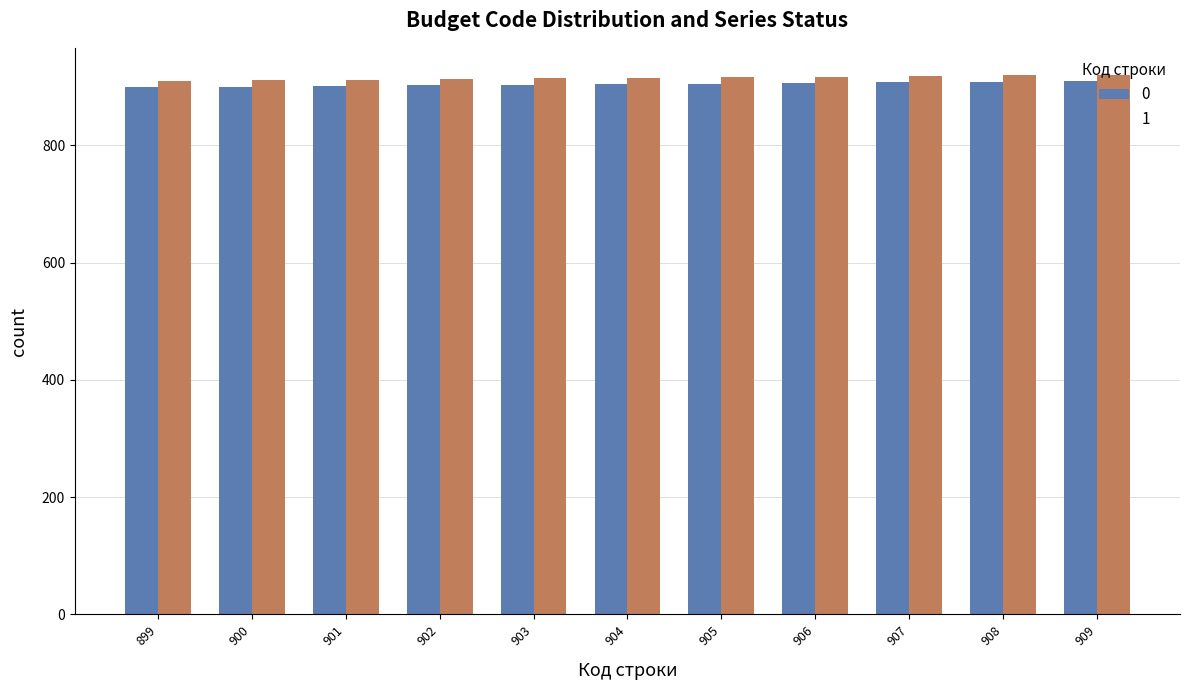

True or false: 1 has a value of 912 at 901.

True